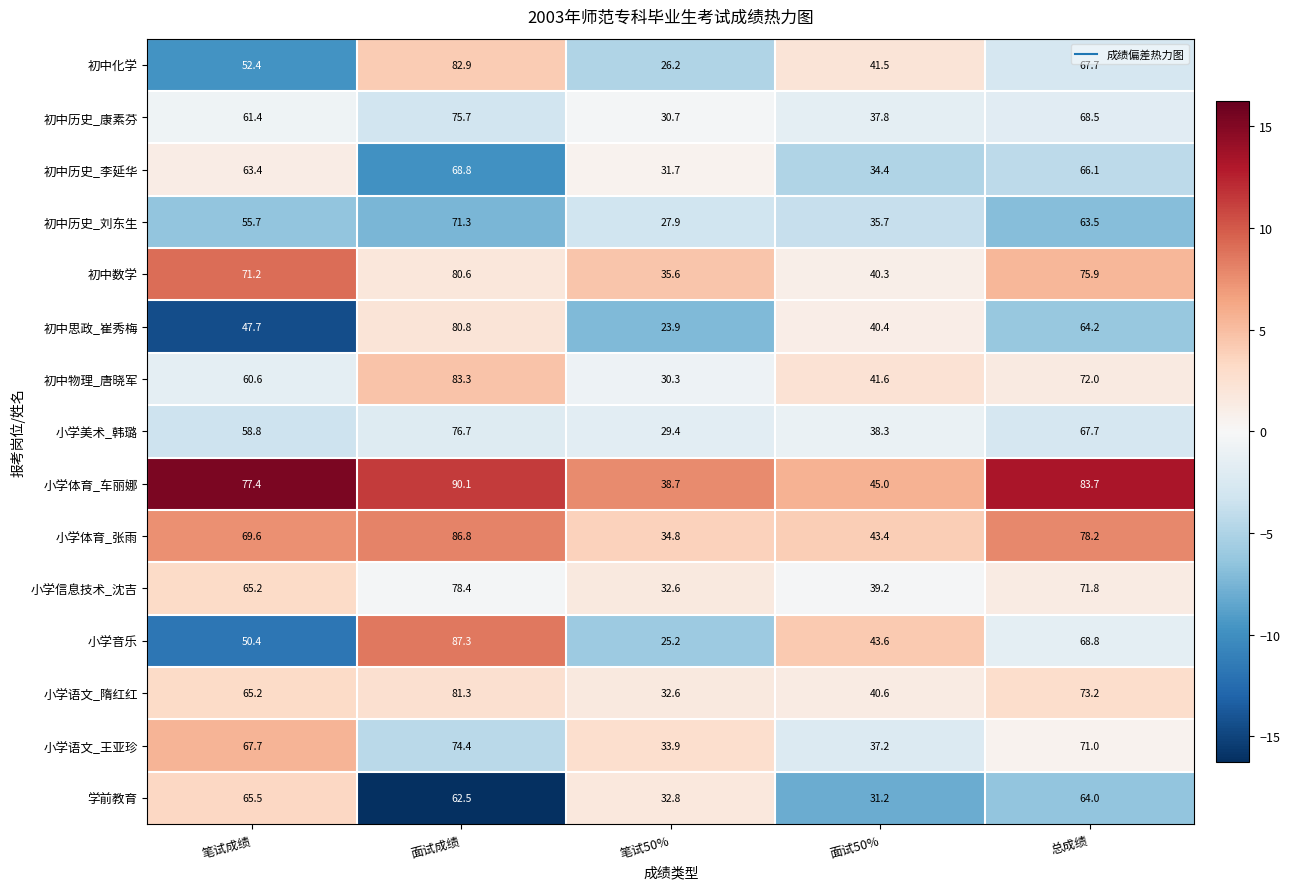

How many series are shown in this chart?

15